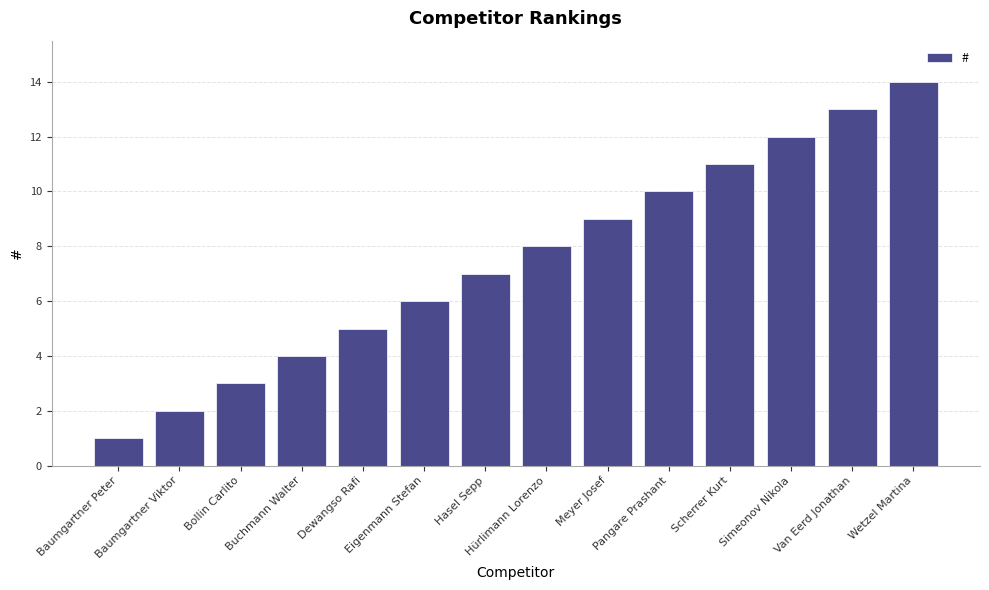

What is the sum of the values at Meyer Josef and Simeonov Nikola?

21